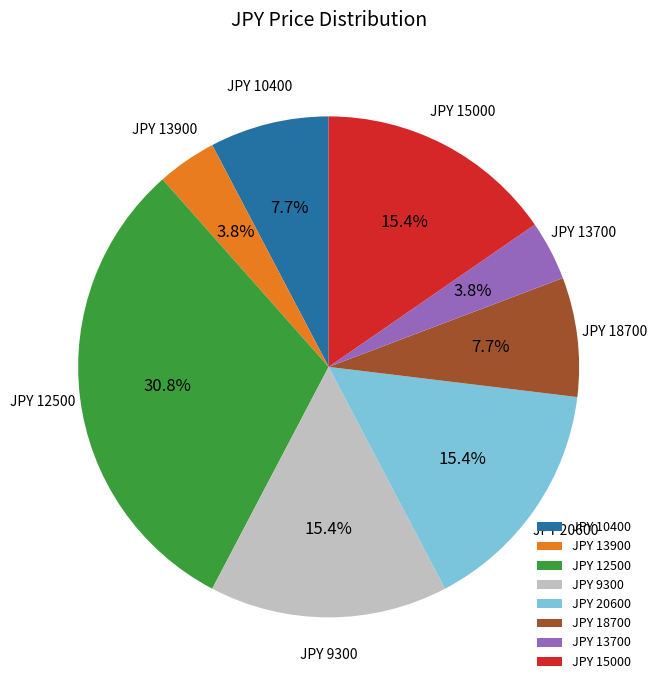

Is there a majority slice in this chart?

No